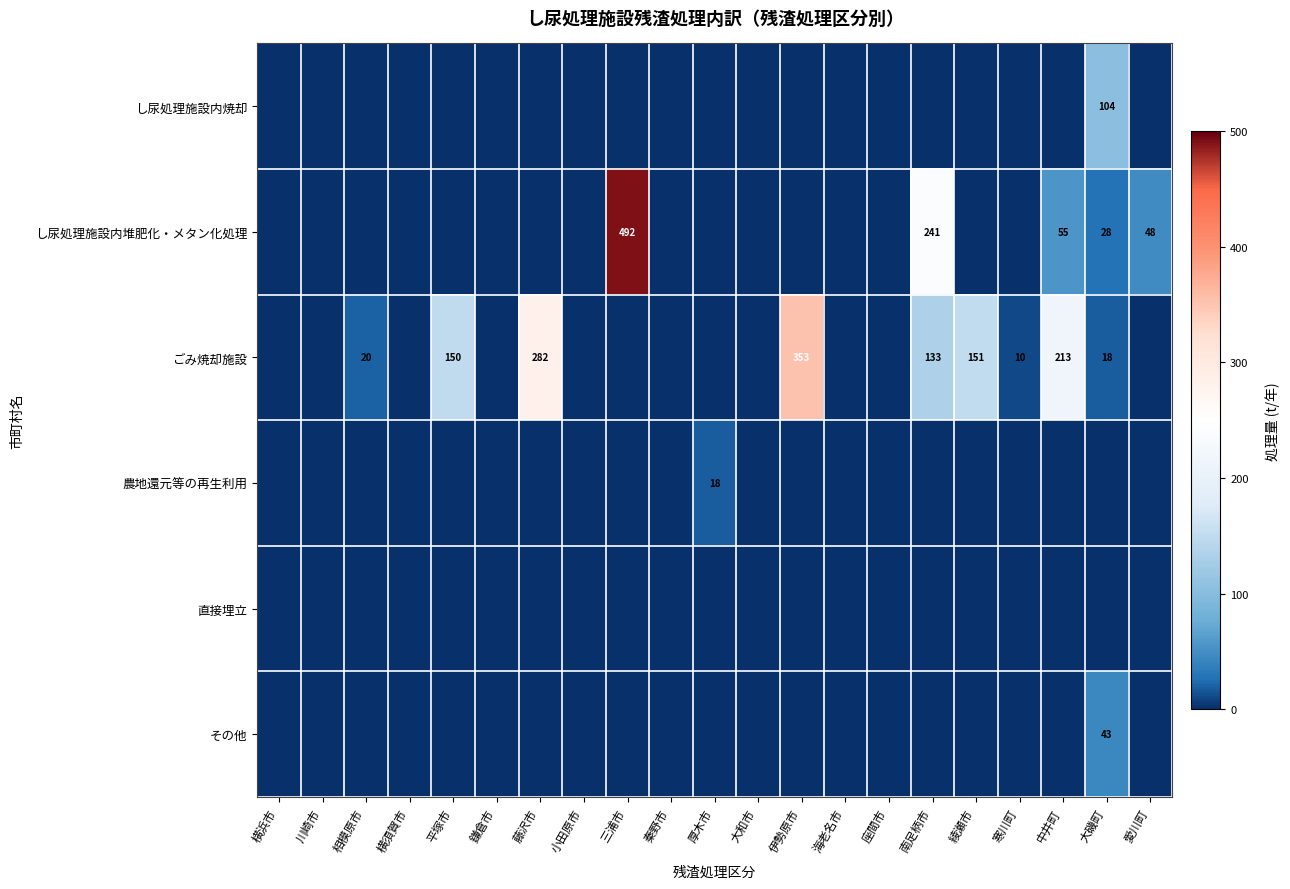

Is it true that その他 equals 43 at 大磯町?

True